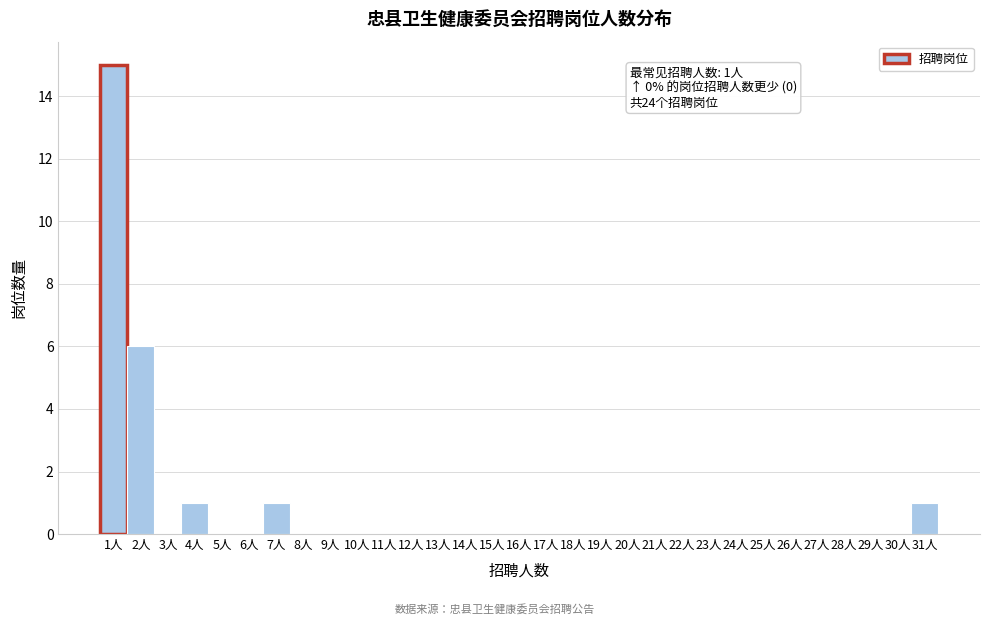

Which range on the x-axis has the tallest bar?

0.5 to 1.5